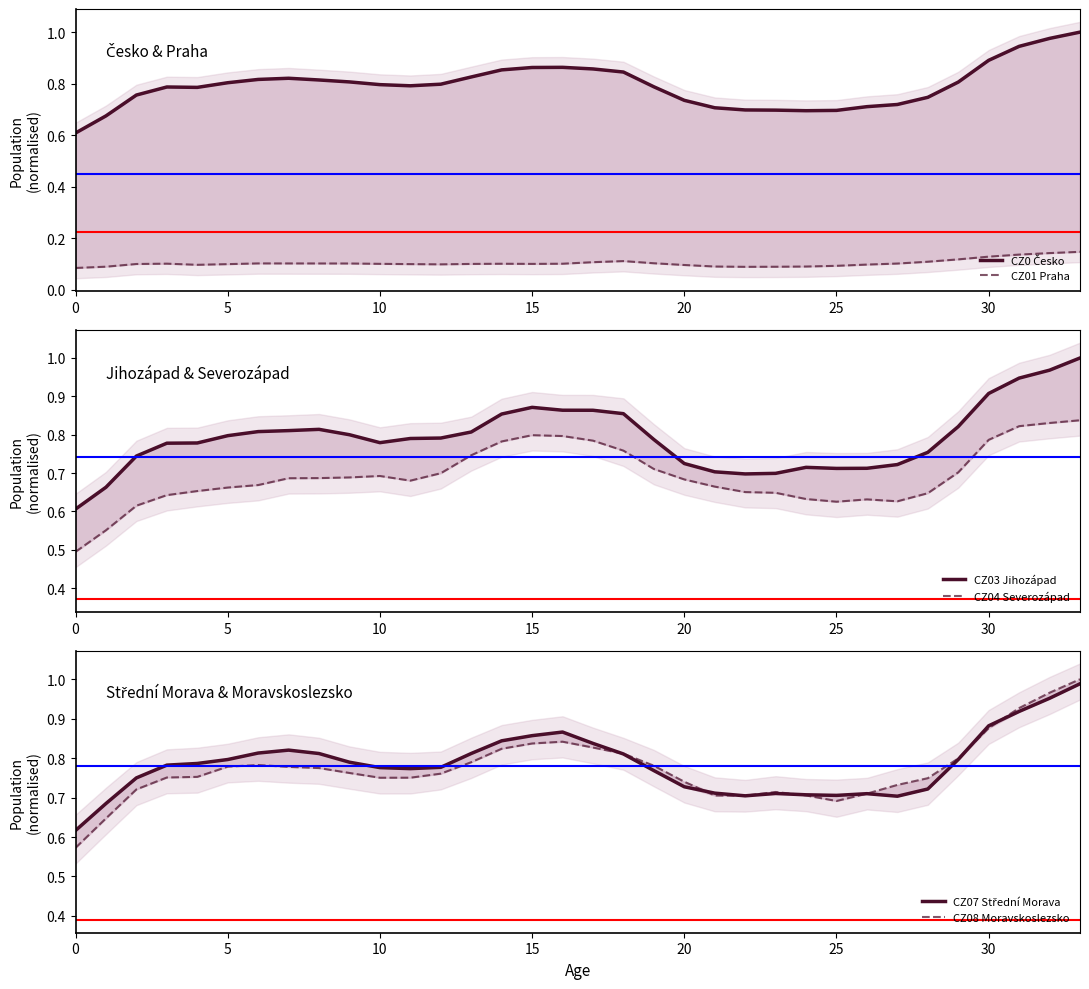

What is the maximum value for CZ01 Praha?

0.1